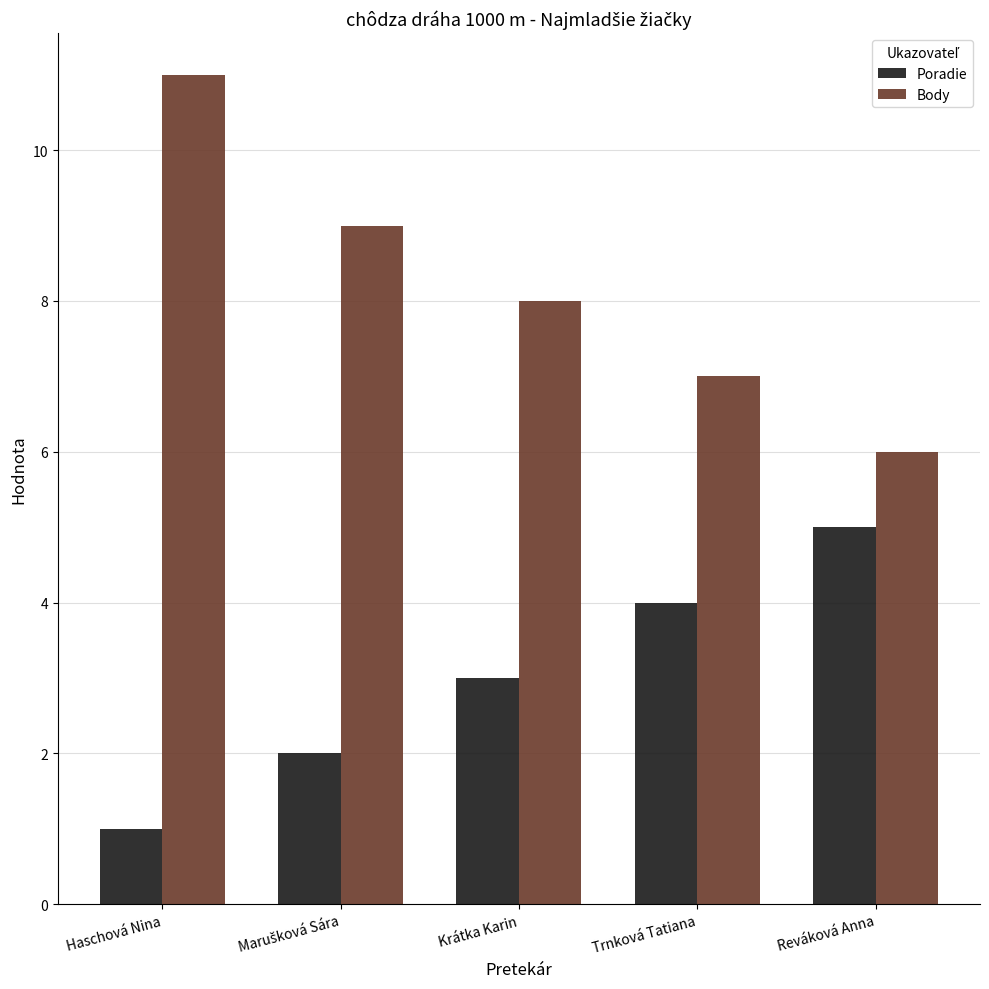

How many Body values are between 7 and 9?

3